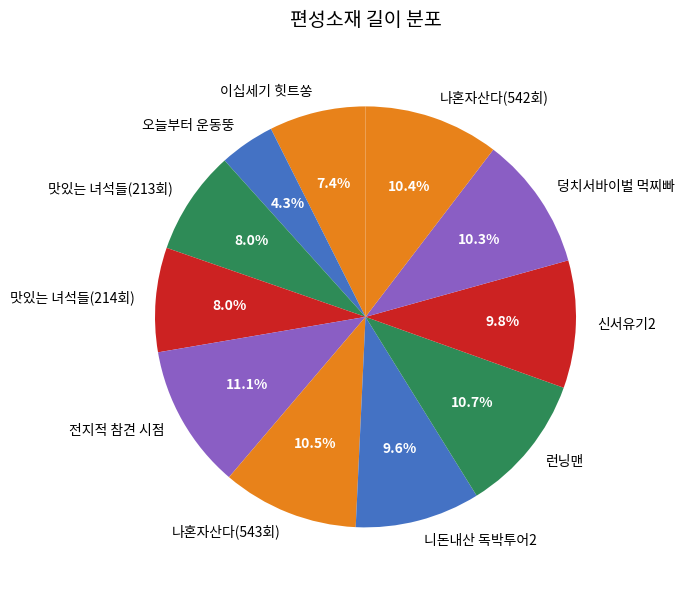

Does any single category account for the majority?

No